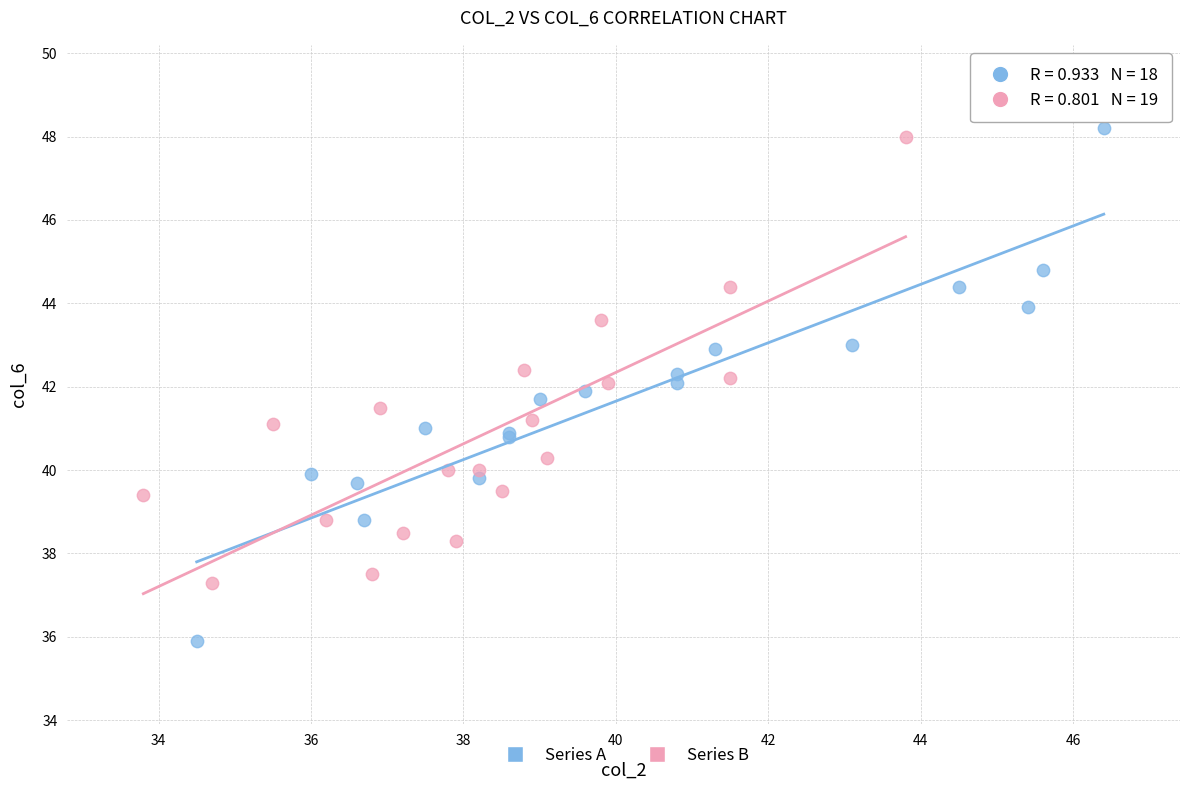

Which series contains the lowest Y value?

Series A